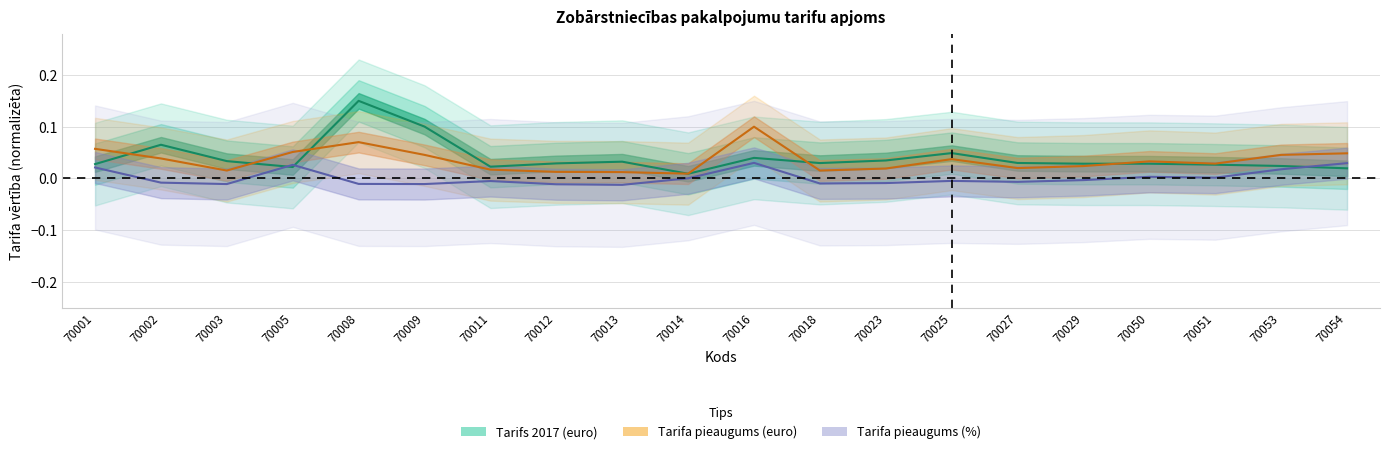

Is it true that Tarifa pieaugums (%) equals -0.0 at 70025?

False